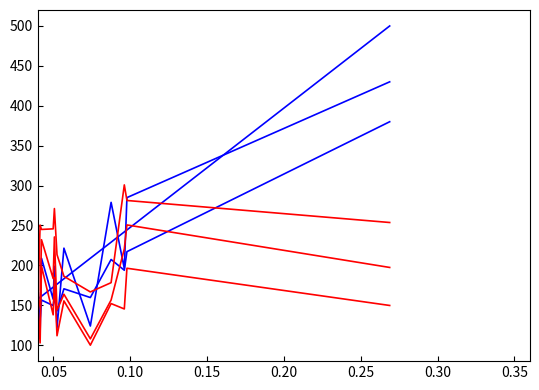

Reading left to right, list all the values displayed in this chart.

WgtFreq: 100.0	105.2	106.0	106.0	106.8	108.4	108.9	109.4	110.5	111.4	114.6	115.1	116.1	116.6	117.3	117.5	122.3	127.9	128.6	129.0	130.5	130.4	140.0	148.0	152.6	153.6	157.7	157.9	158.2	160.0	161.3	172.7	173.9	176.4	183.2	208.9	229.1	242.0	244.4	500.0
StdDev: 103.8	100.0	100.0	110.1	110.7	103.7	103.5	108.8	134.1	106.3	112.7	122.3	119.4	123.0	112.7	164.7	182.8	119.5	143.6	125.3	117.7	125.4	167.8	206.7	211.0	177.8	202.9	110.0	166.3	114.7	208.9	157.7	198.9	121.6	221.6	124.0	279.0	196.0	284.9	430.0
UpperCL: 100.0	101.7	102.2	104.6	105.1	104.2	104.5	106.0	112.7	106.3	109.5	112.1	112.0	113.1	111.0	123.6	130.3	117.9	124.1	119.9	118.9	120.6	135.7	149.2	152.5	145.0	153.1	130.8	144.7	132.9	156.5	149.6	160.2	142.9	170.6	159.7	207.4	193.9	217.2	380.0
pct_abs: 100.0	189.0	238.2	266.7	231.9	184.9	215.2	183.3	128.6	294.0	230.4	164.5	302.7	226.3	198.6	192.1	110.6	210.7	219.6	186.7	209.9	264.0	247.8	154.3	320.0	225.3	246.2	225.0	168.5	250.5	245.0	245.8	271.2	213.5	186.3	166.7	178.3	300.8	281.3	253.7
RowUpperCL: 100.0	126.1	153.5	238.1	198.4	136.5	155.9	145.2	136.3	216.2	180.2	149.2	257.2	192.5	148.8	237.4	124.5	172.2	201.5	151.7	163.1	207.0	235.6	161.9	340.0	211.2	237.2	153.4	142.9	157.7	232.2	183.4	235.6	144.0	163.8	108.0	156.6	220.6	250.7	197.4
RowStdErr: 137.1	106.9	106.3	191.2	166.4	122.6	125.5	134.5	162.0	144.8	144.8	152.7	189.4	163.0	128.2	242.7	160.0	148.7	178.9	140.2	138.0	154.5	201.3	175.7	280.0	186.9	204.4	115.4	142.1	102.8	199.0	138.0	184.9	111.8	155.5	100.0	152.1	145.4	196.4	149.8